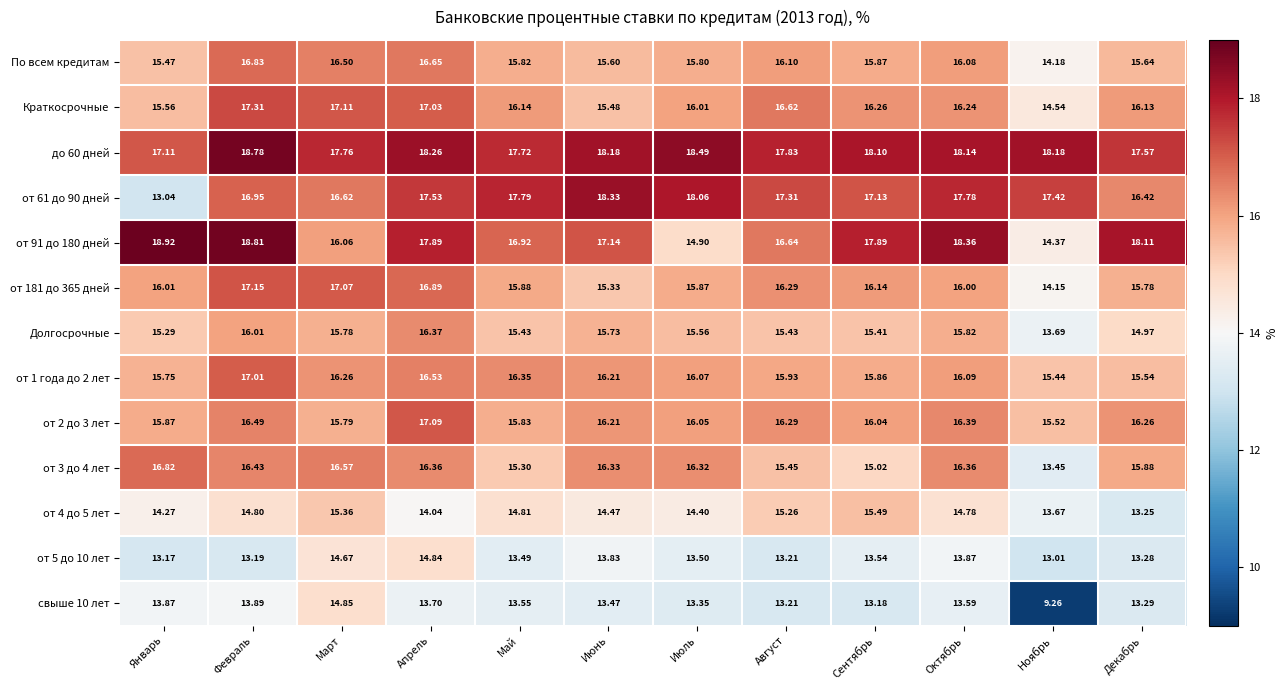

At which category is the sum across all series the highest?

Февраль